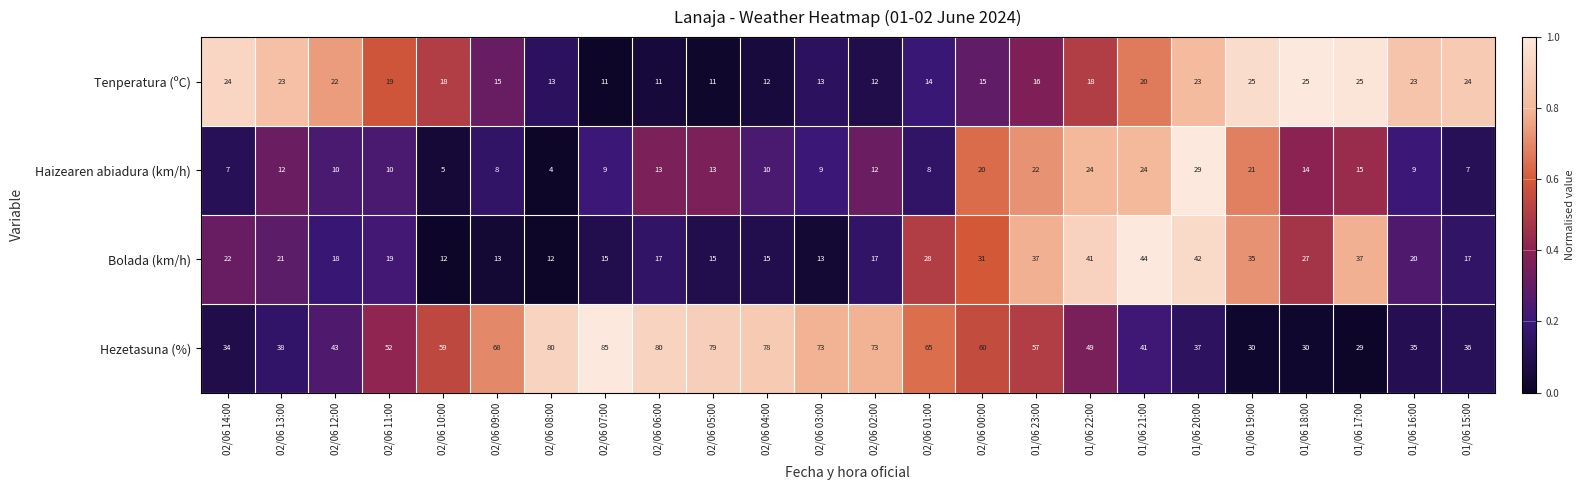

Is it true that Haizearen abiadura (km/h) equals 2 at 02/06 08:00?

False